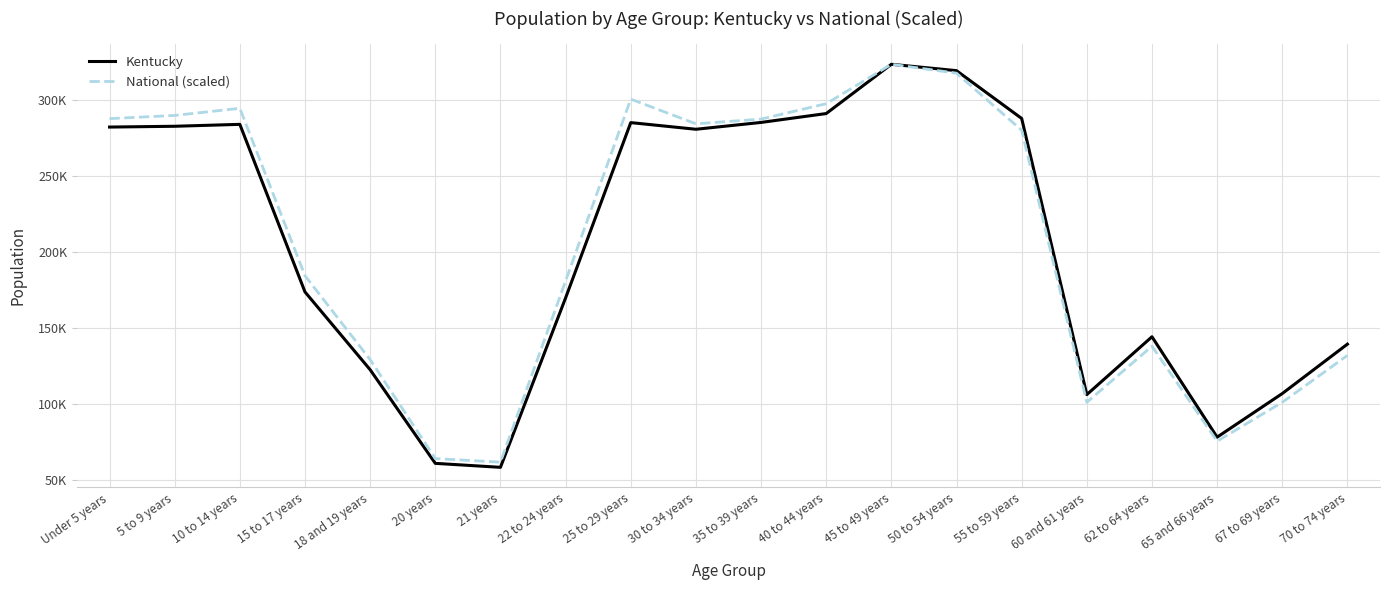

What are all the series names shown in the legend?

Kentucky, National (scaled)